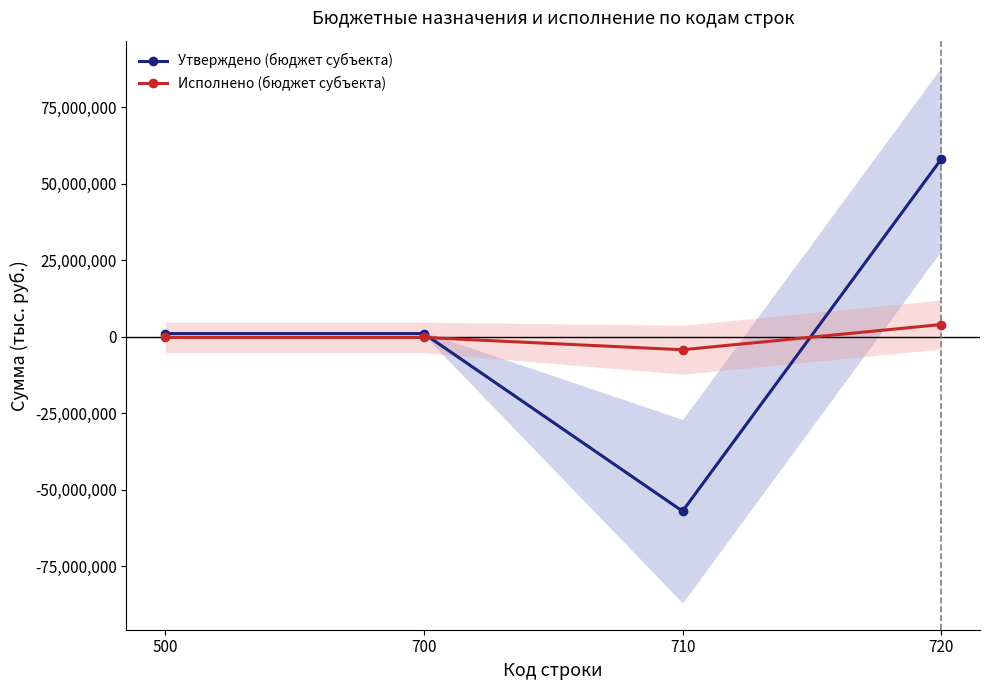

Reading left to right, list all the values displayed in this chart.

Утверждено (бюджет субъекта): 1059121.0	1059121.0	-57006196.0	58065317.0
Исполнено (бюджет субъекта): -209434.9	-209434.9	-4228648.8	4019213.9